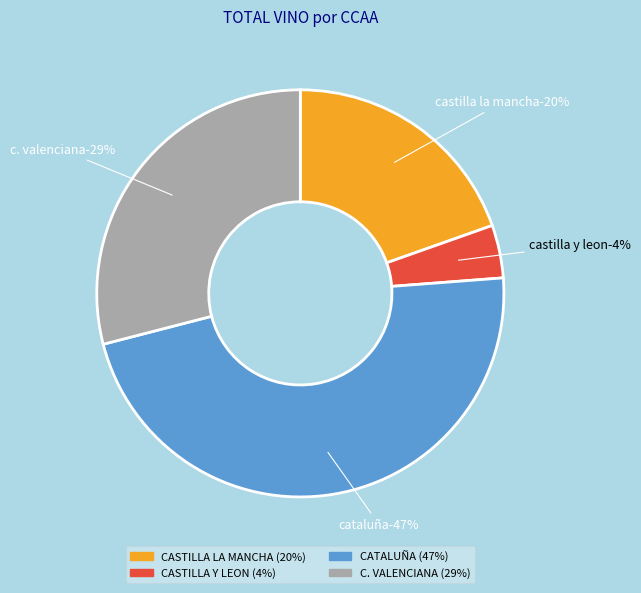

Approximately how many times larger is the value at CASTILLA Y LEON compared to CATALUÑA?

0.1